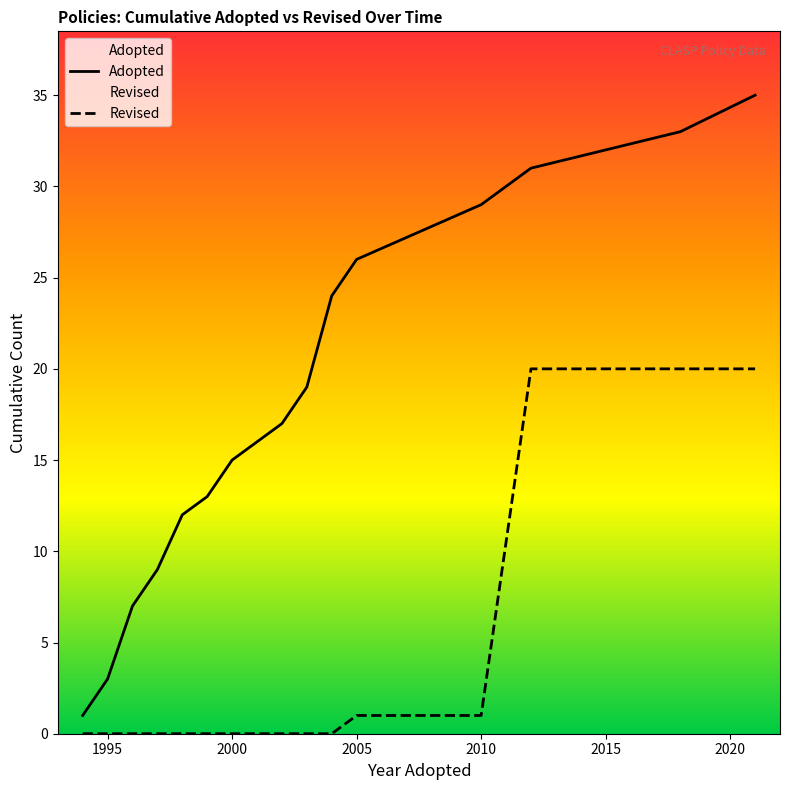

What is the total value across all series at 2000?

15